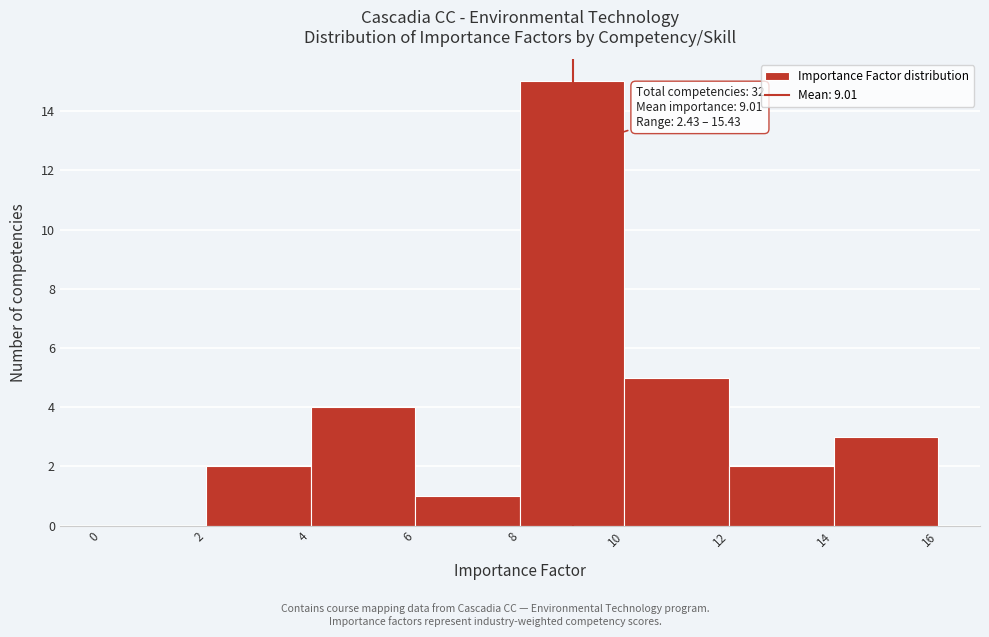

Which range on the x-axis has the tallest bar?

8 to 10